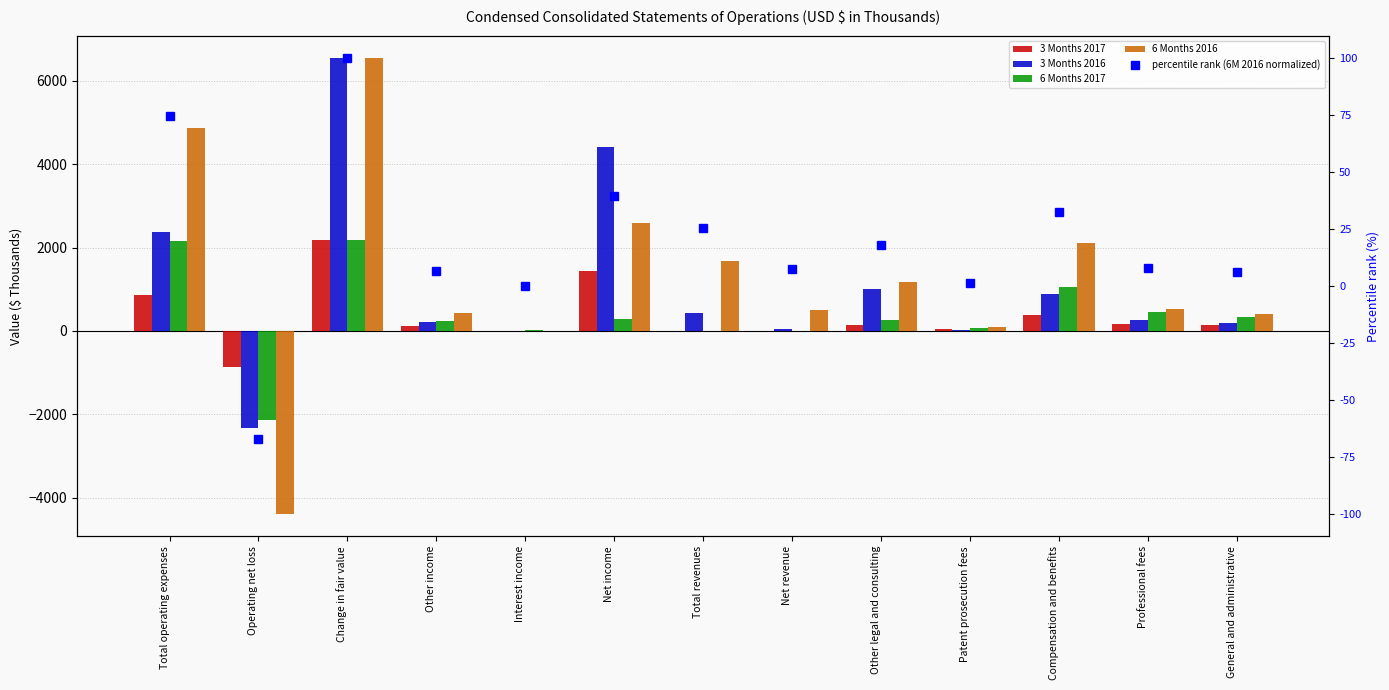

List the series in order of their peak value, lowest first.

percentile rank (6M 2016 normalized), 3 Months 2017, 6 Months 2017, 3 Months 2016, 6 Months 2016